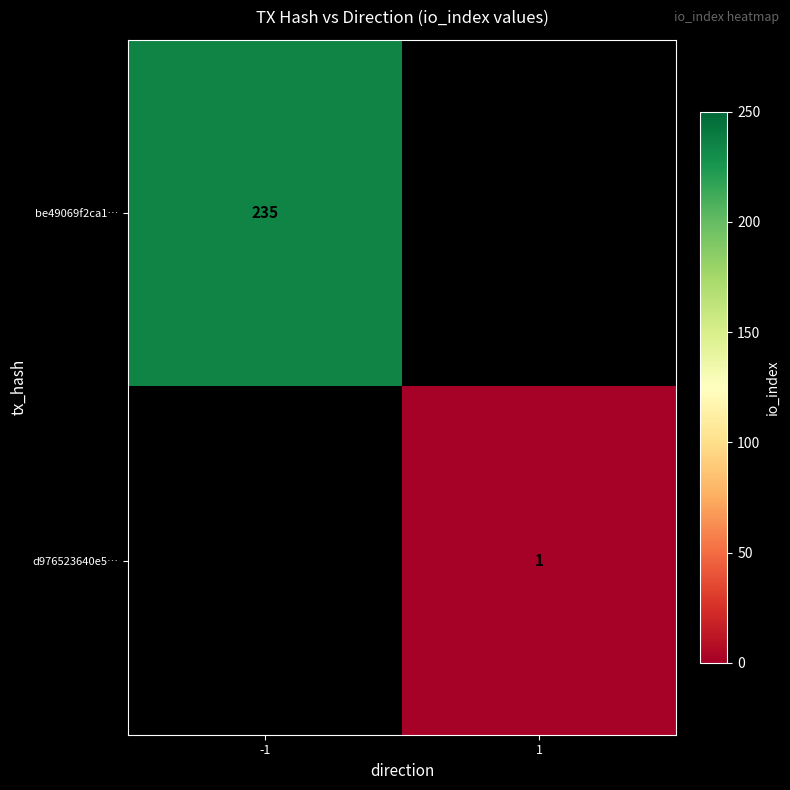

The d976523640e5… series shows 1 at 1. True or false?

True